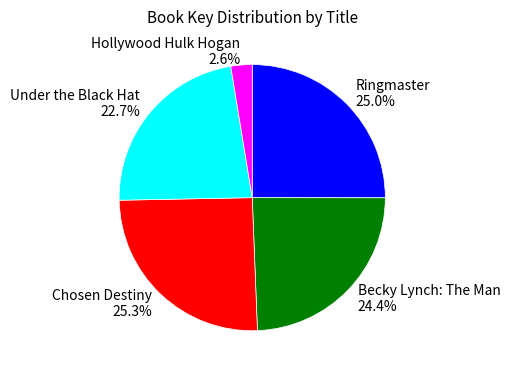

Does any single category account for the majority?

No